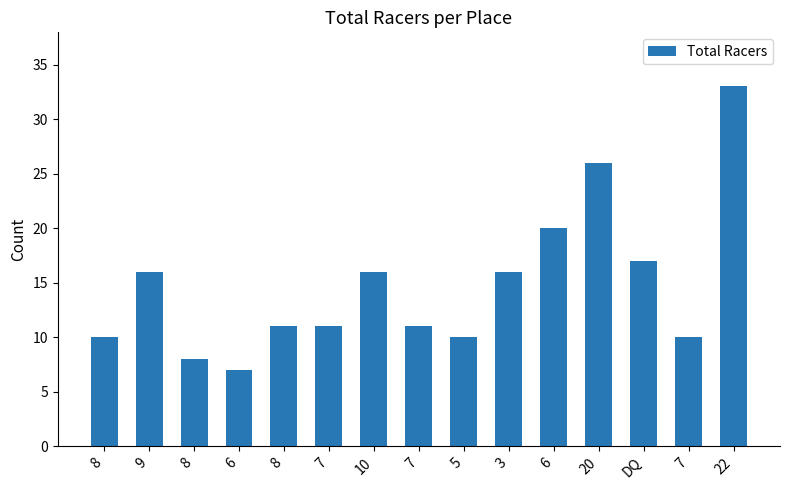

What is the smallest value displayed?

7